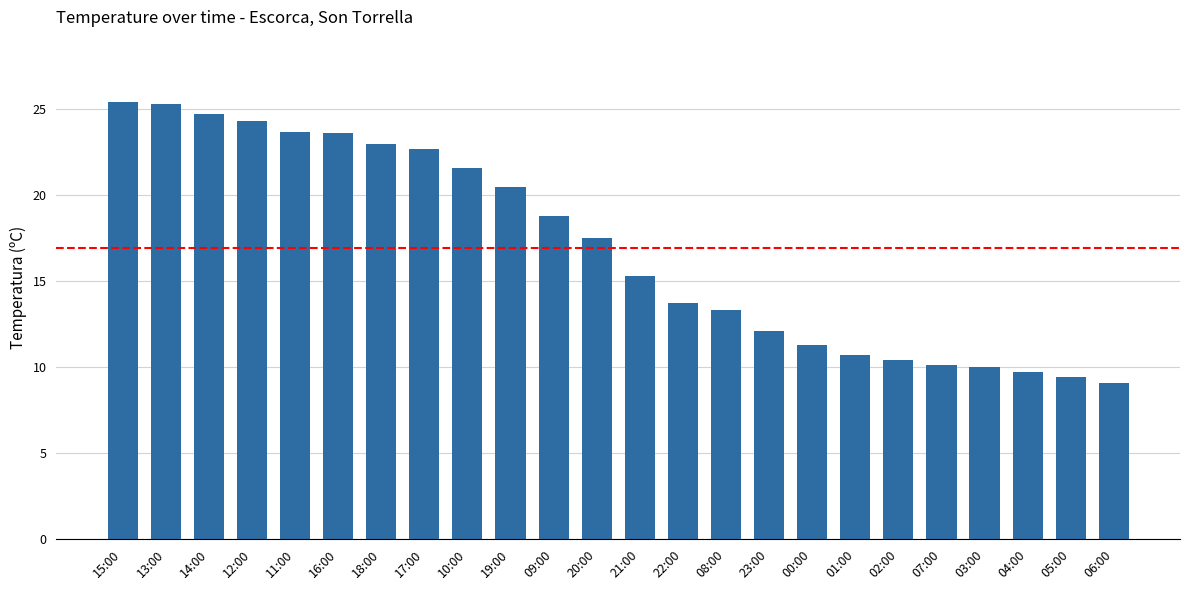

What position from the left is 02:00?

19